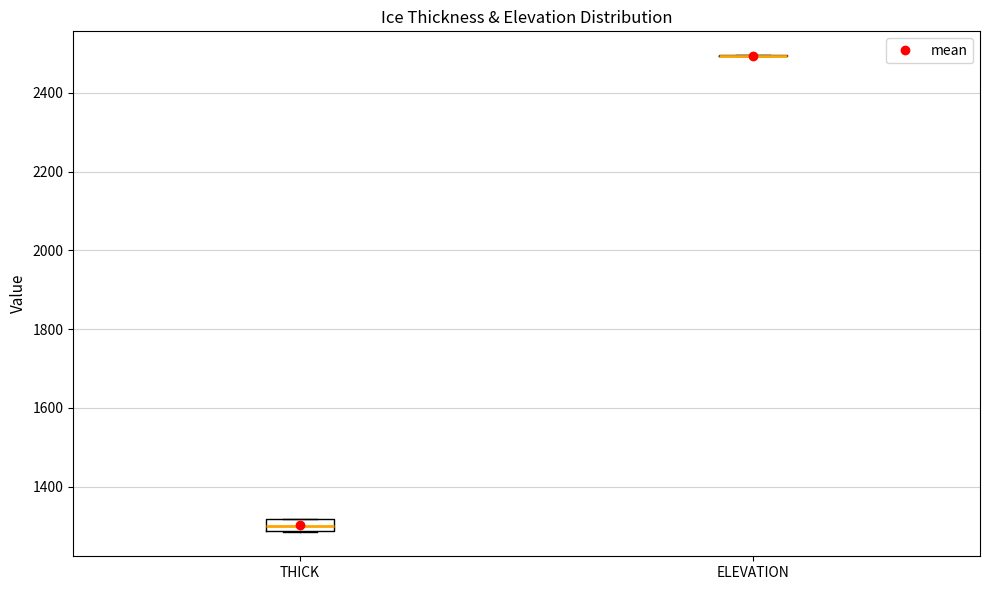

Reading left to right, read every box against the y-axis: the position of its median line, the range the box covers, and the ends of its whiskers. The values are not printed on the chart, so give them approximately, as read against the axis.

THICK: median 1300, box 1280 to 1320, whiskers 1280 to 1320
ELEVATION: box collapsed to a line at 2500, whiskers 2500 to 2500